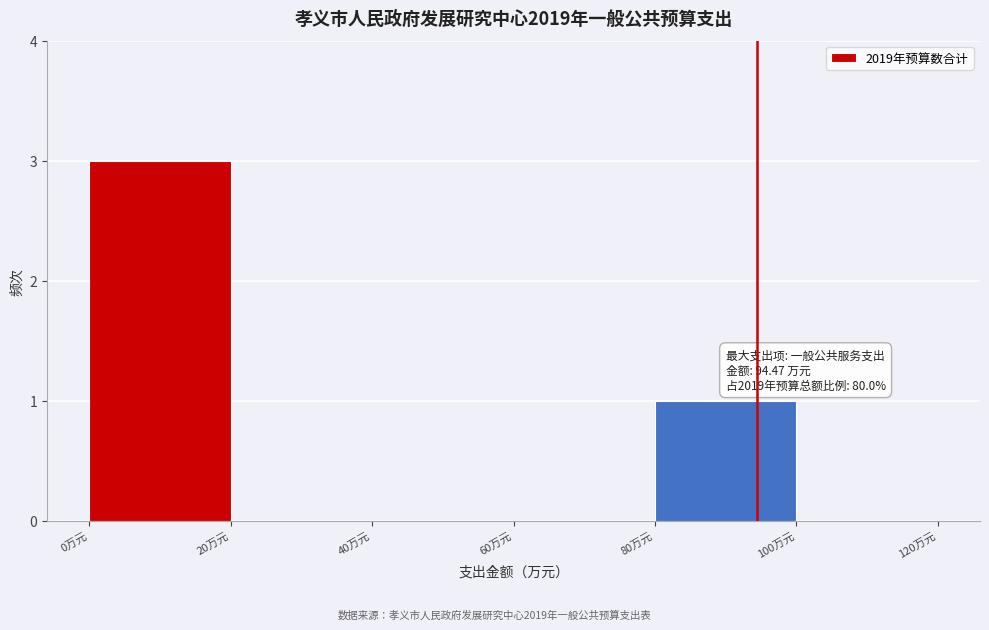

Which range on the x-axis has the tallest bar?

0 to 20